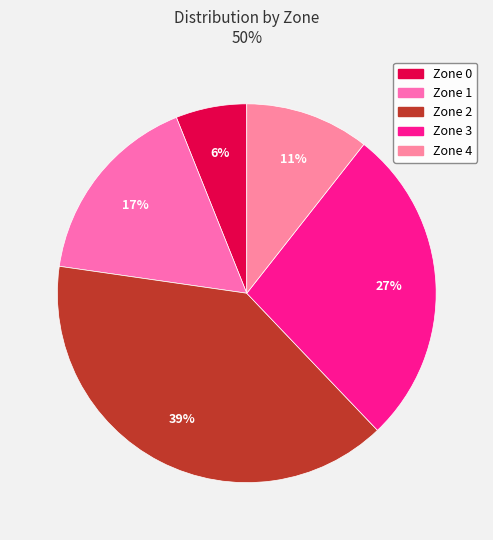

How many slices are in this pie chart?

5